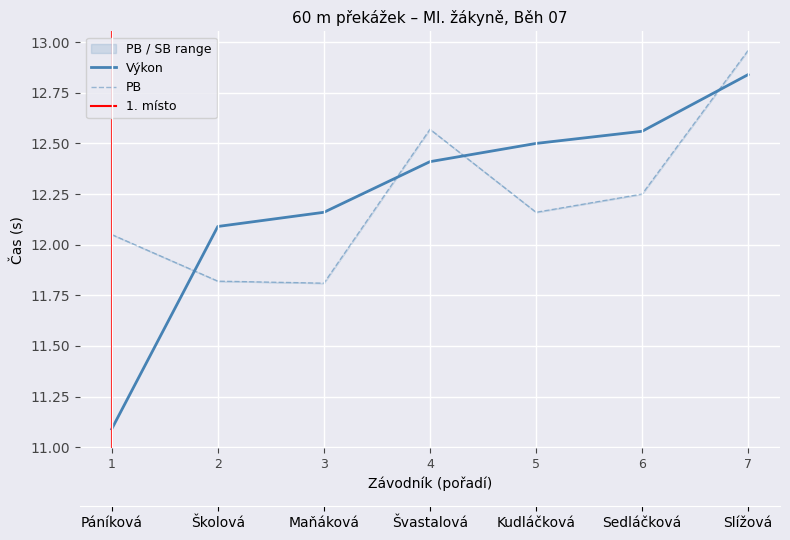

The Výkon series shows 12.6 at 6. True or false?

True